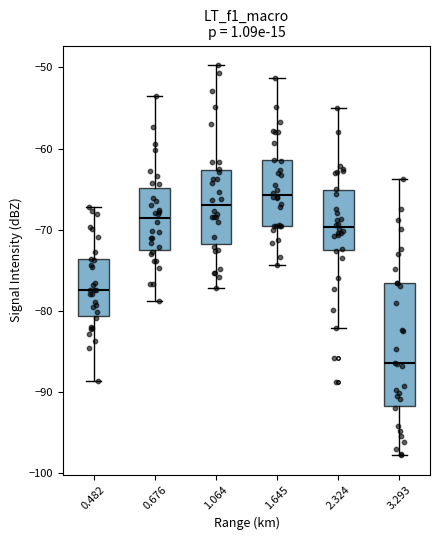

Comparing the boxes themselves (not the whiskers), which one is the tallest?

3.293